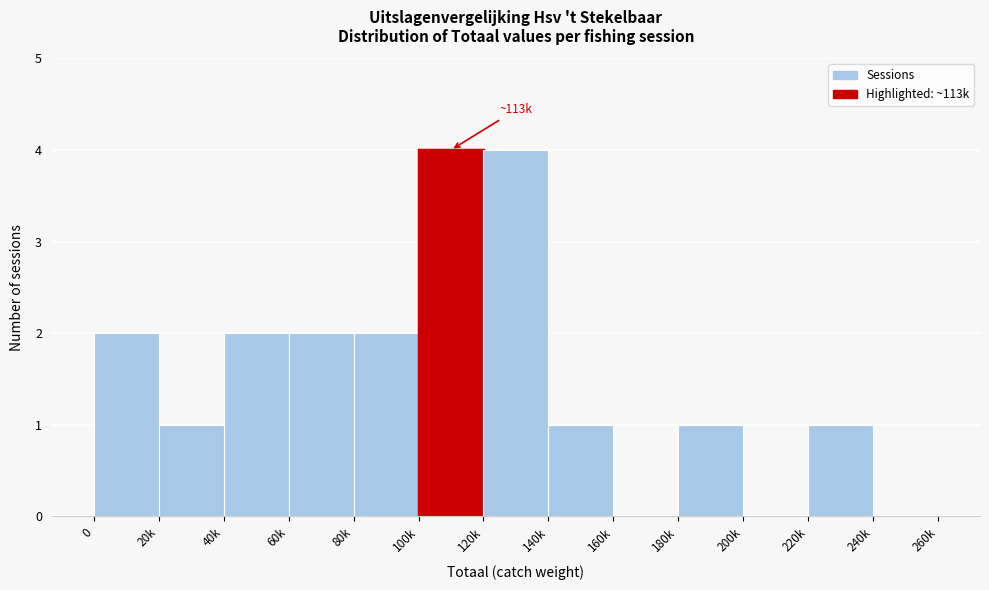

Reading left to right, list all the values displayed in this chart.

0=2	20k=1	40k=2	60k=2	80k=2	100k=4	120k=4	140k=1	160k=0	180k=1	200k=0	220k=1	240k=0